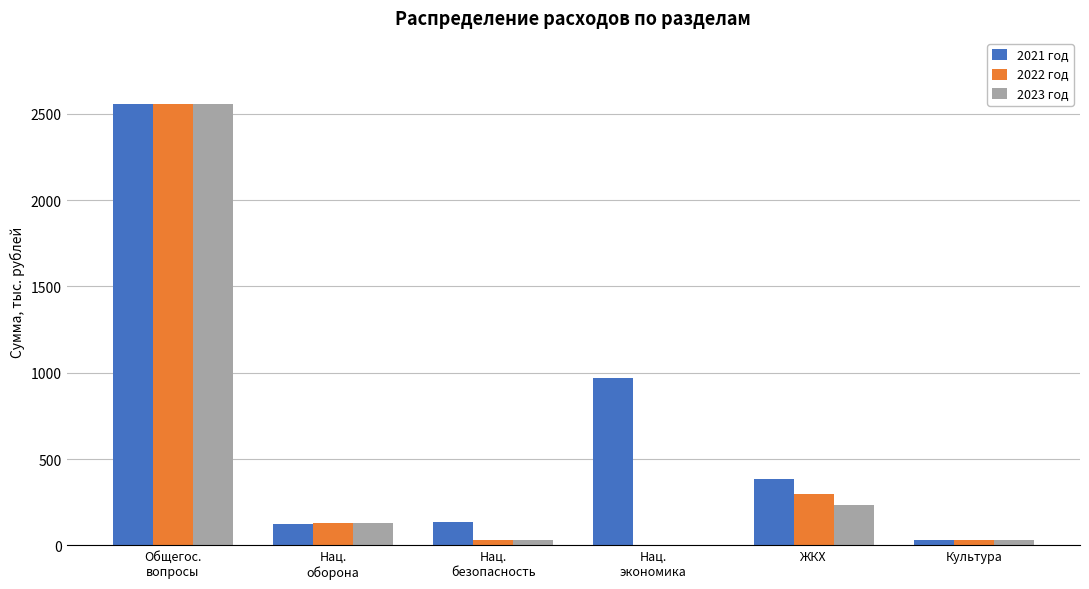

What is the total value across all series at Культура?

90.0